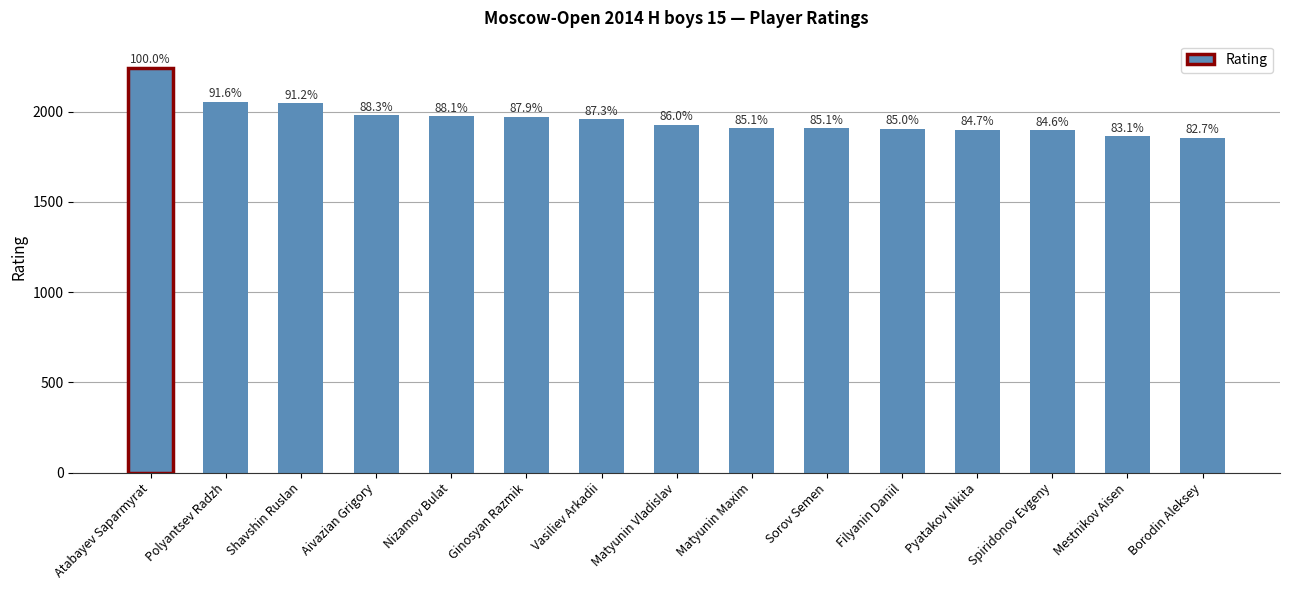

How many bars are there in total?

15